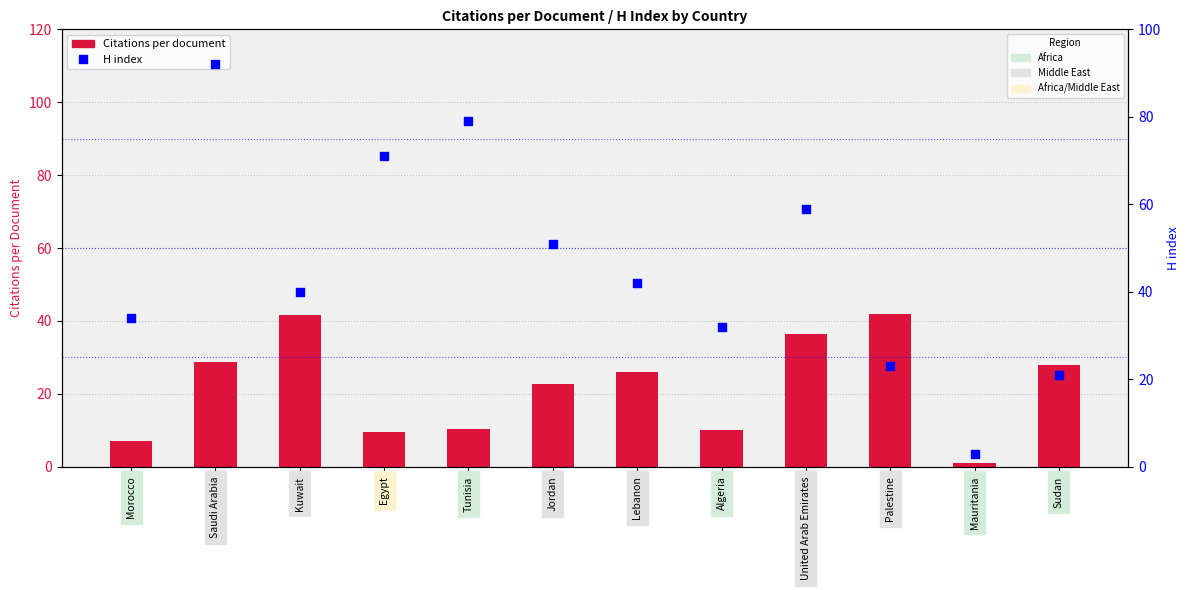

What are all the series names shown in the legend?

Citations per document, H index